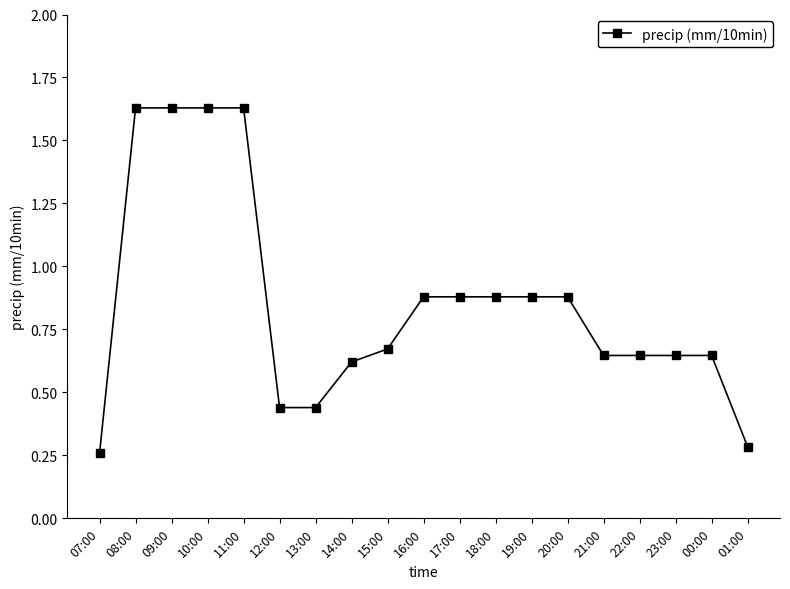

What is the difference between the values at 12:00 and 09:00?

1.2